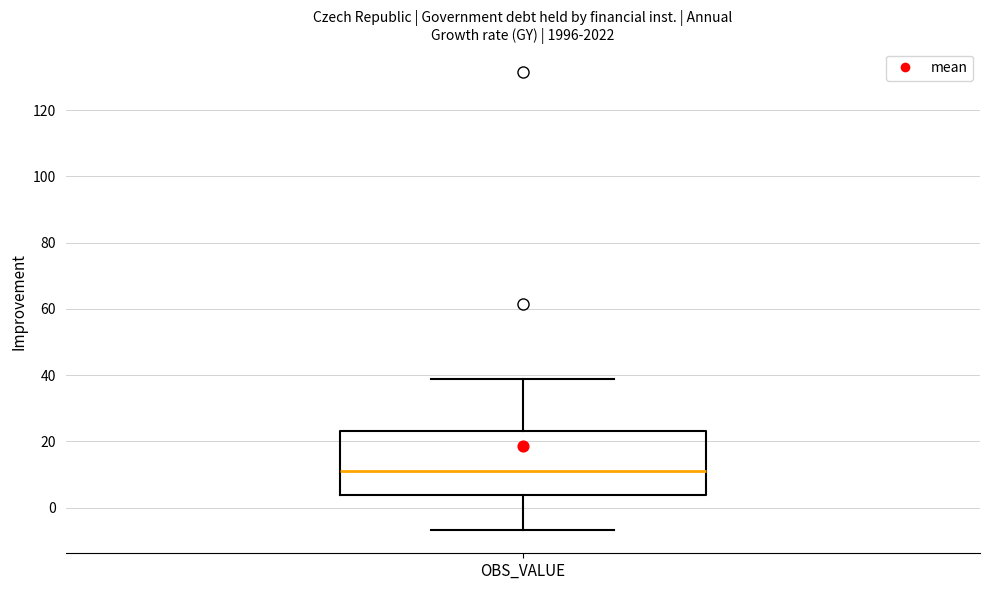

Where does the median line of the box for OBS_VALUE sit on the y-axis? The values are not printed on the chart, so give them approximately, as read against the axis.

12